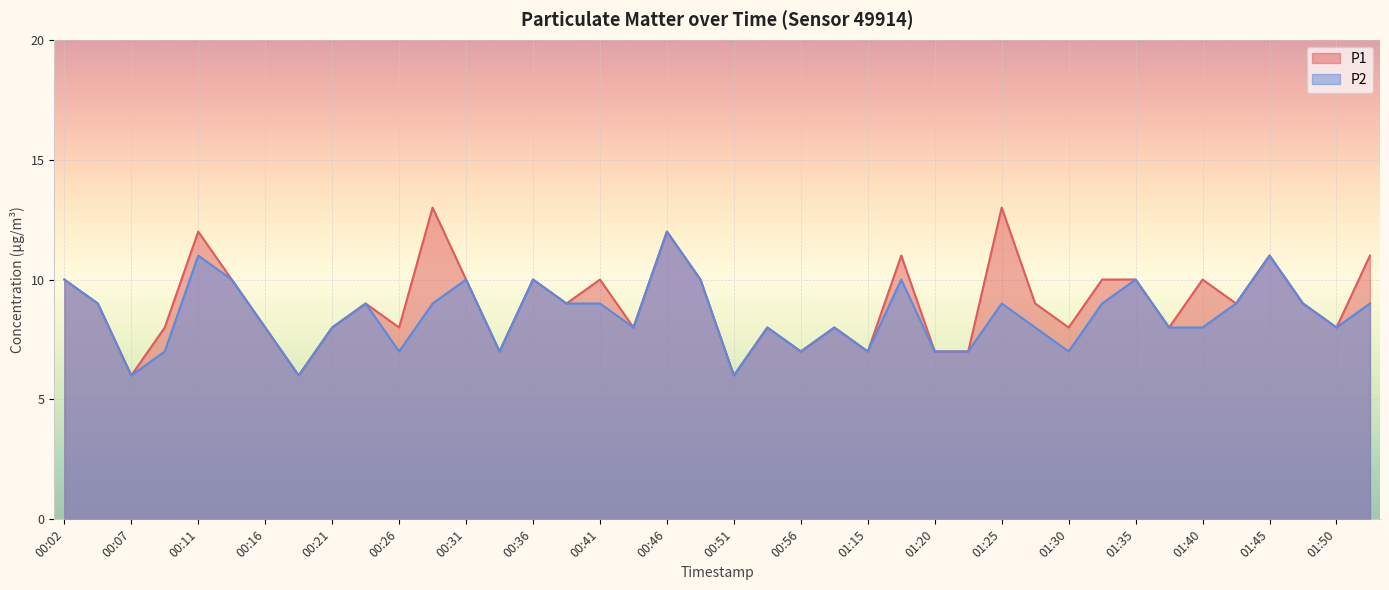

Does the chart display data point markers on the line(s)?

No